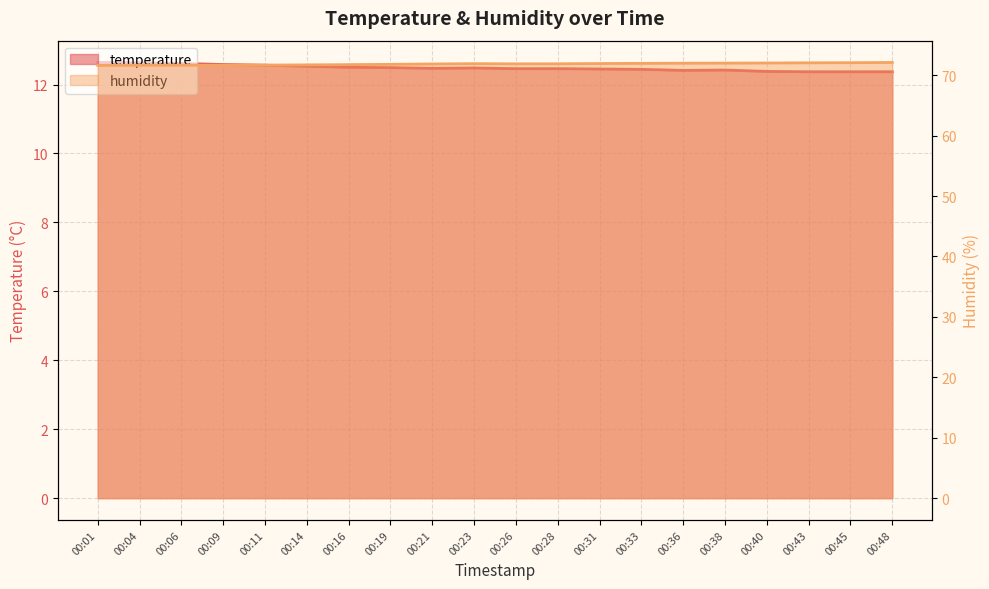

What is the difference between the temperature values at 00:23 and 00:11?

0.1